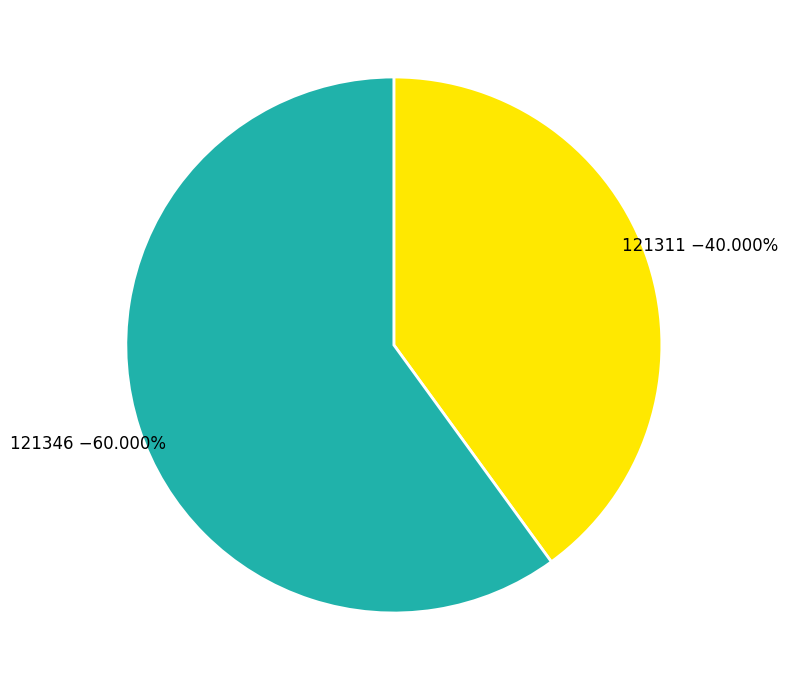

What is the majority slice?

121346